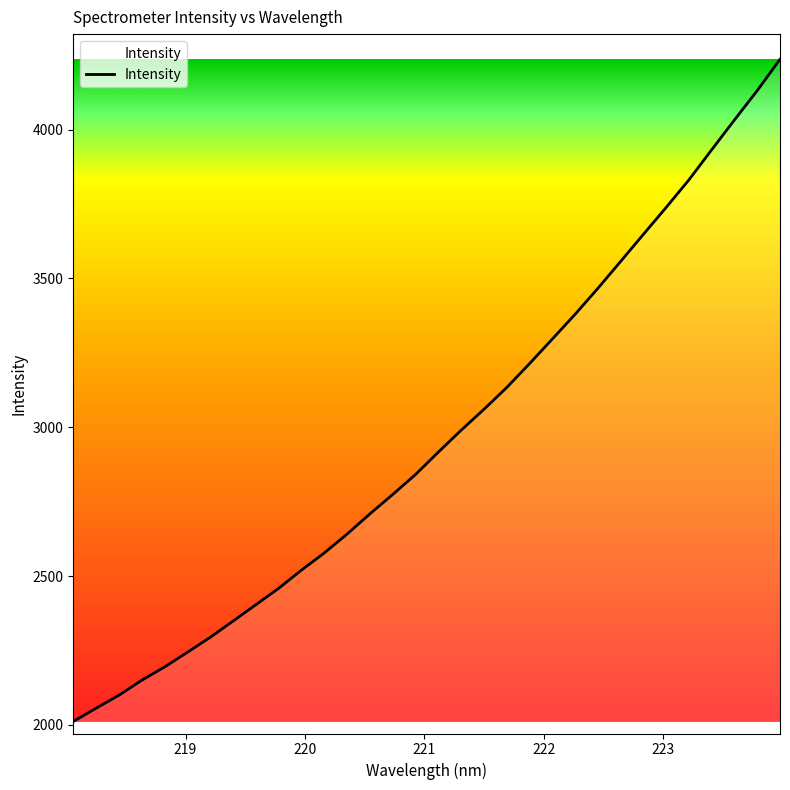

List the labels in order of value, largest first.

223.9802, 223.7895, 223.5987, 223.408, 223.2172, 223.0264, 222.8355, 222.6447, 222.4538, 222.263, 222.0721, 221.8812, 221.6902, 221.4993, 221.3083, 221.1174, 220.9264, 220.7354, 220.5444, 220.3533, 220.1623, 219.9712, 219.7801, 219.589, 219.3979, 219.2067, 219.0156, 218.8244, 218.6332, 218.442, 218.2508, 218.0596